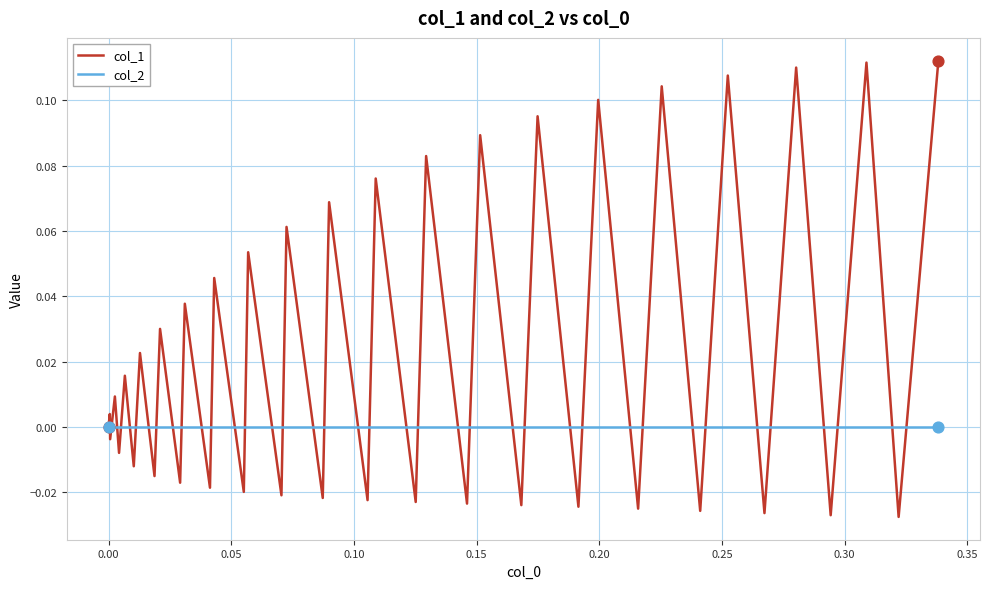

Which series has the largest total across all categories?

col_1